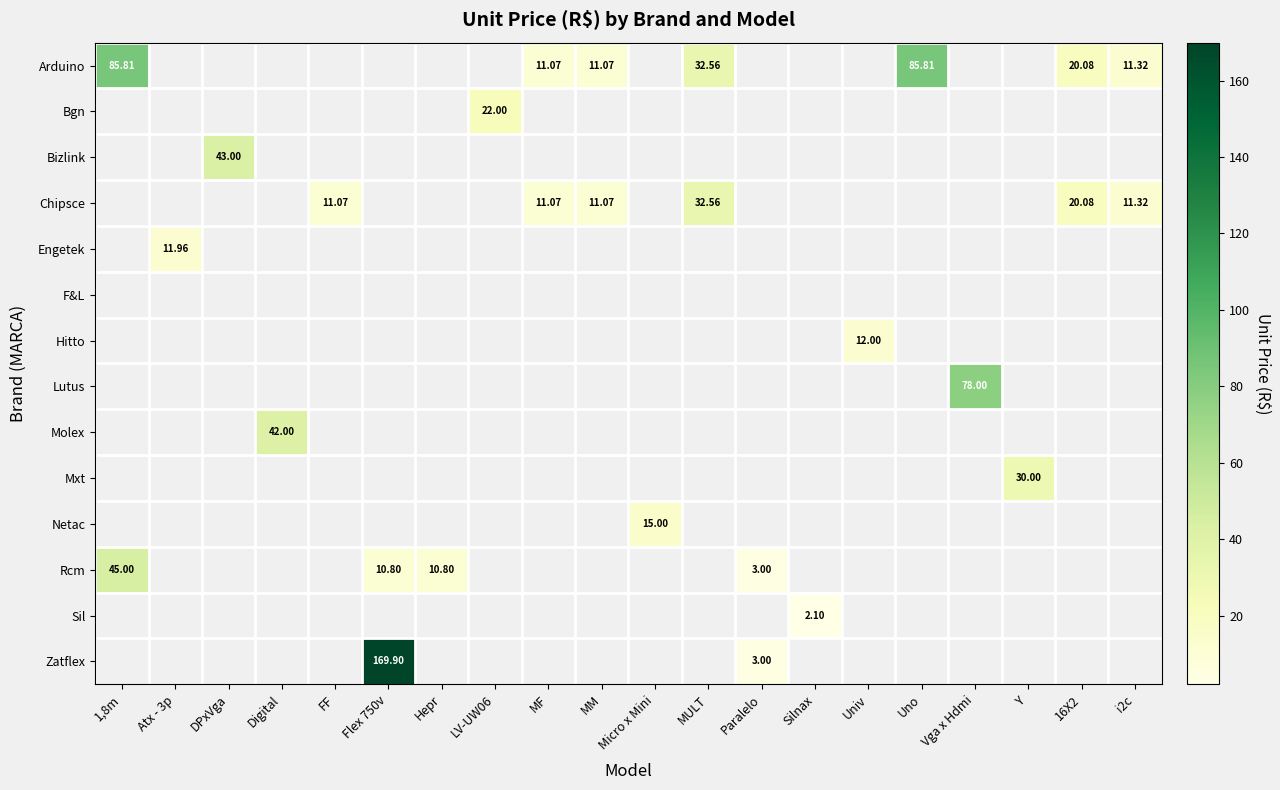

How many categories are shown in the chart?

20